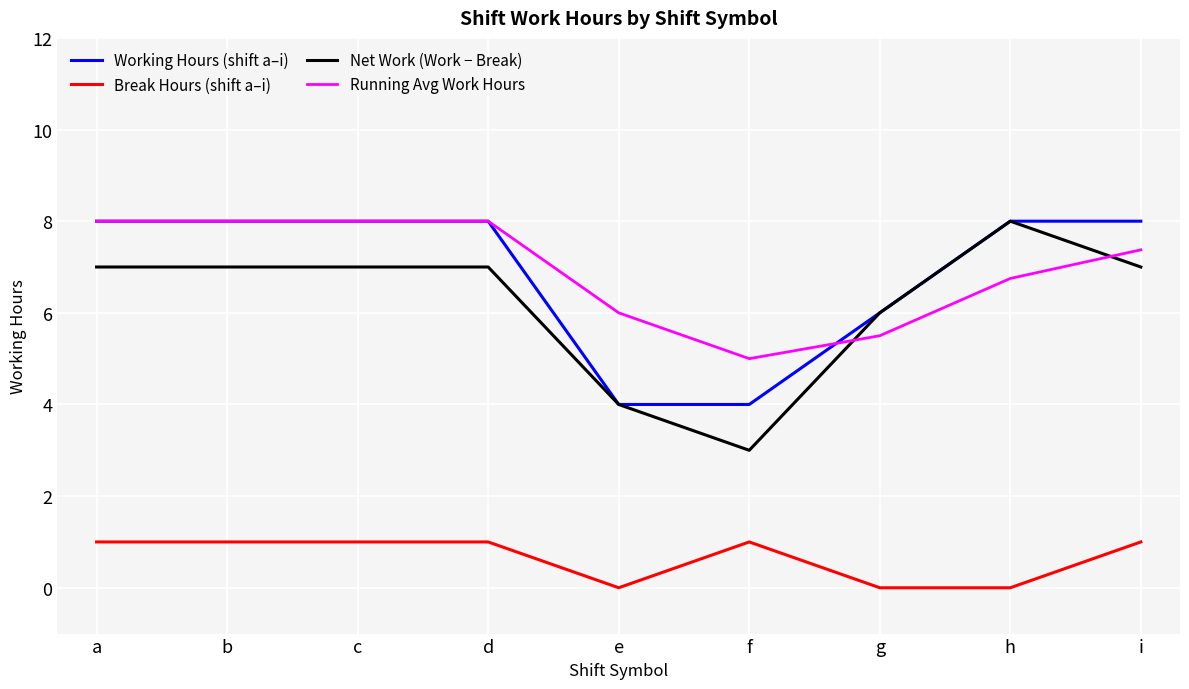

What is the total value across all series at i?

23.4